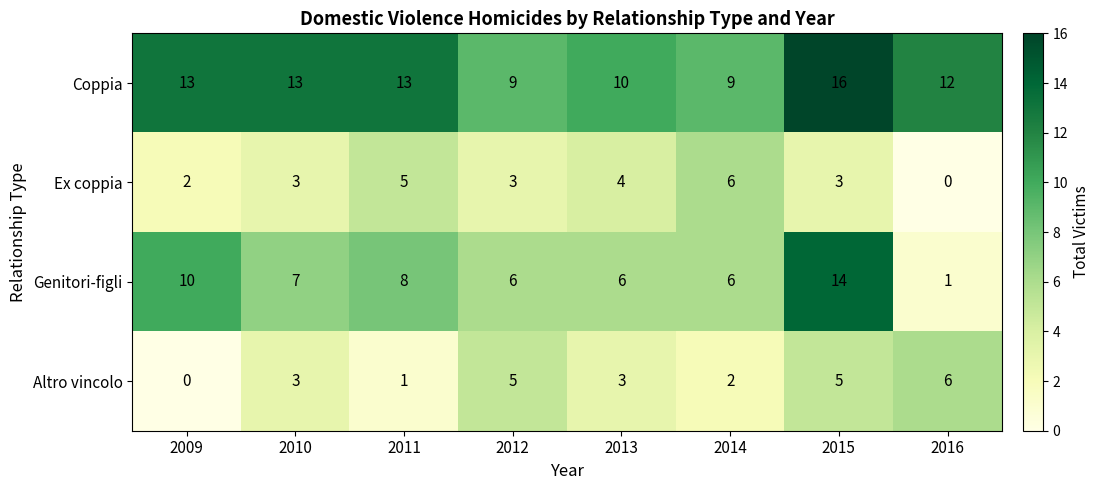

At which label does Altro vincolo reach its peak?

2016